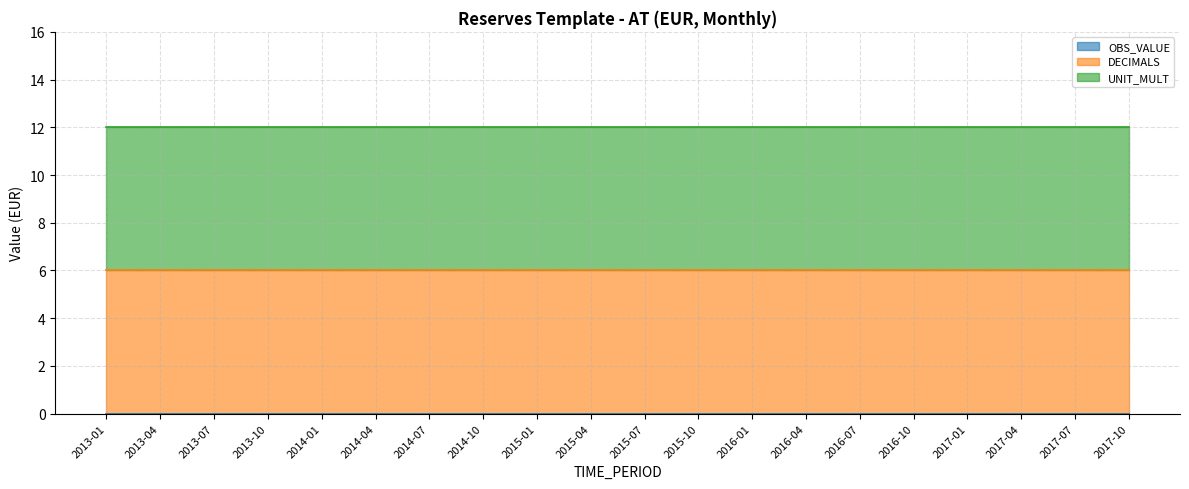

What are all the series names shown in the legend?

OBS_VALUE, DECIMALS, UNIT_MULT